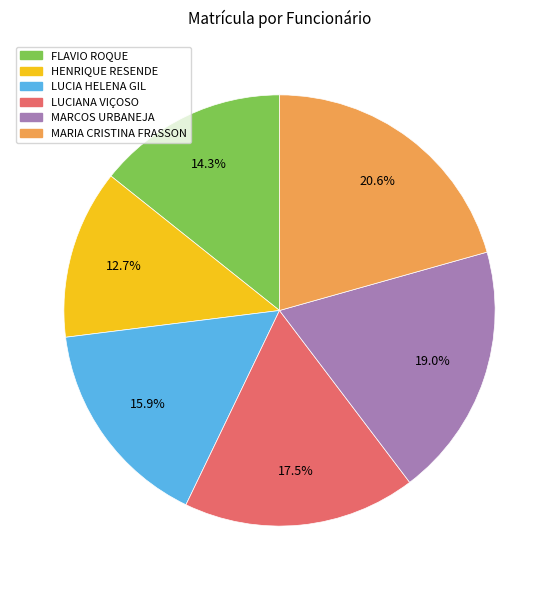

Is there any slice that represents more than half of the pie?

No